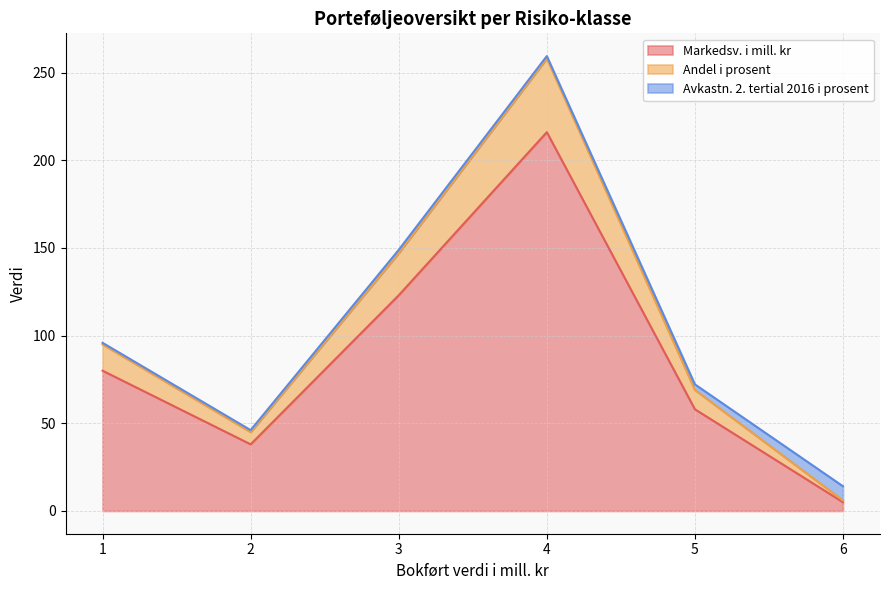

What is the greatest value displayed?

258